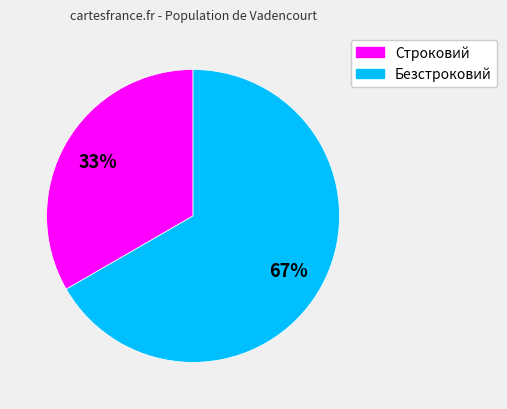

To the nearest percent, what percentage of the pie is Строковий?

33%